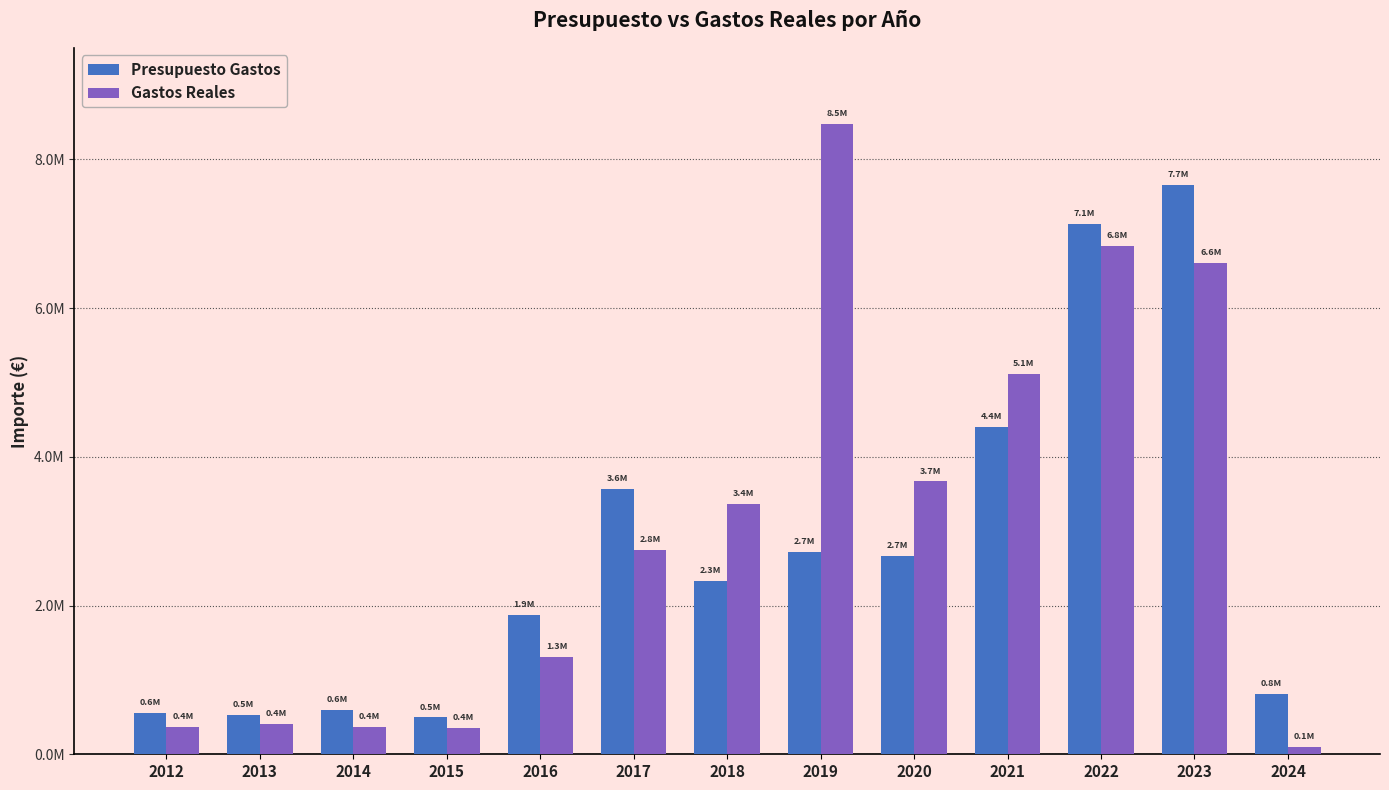

Are the bars grouped side by side (vs. stacked)?

Yes